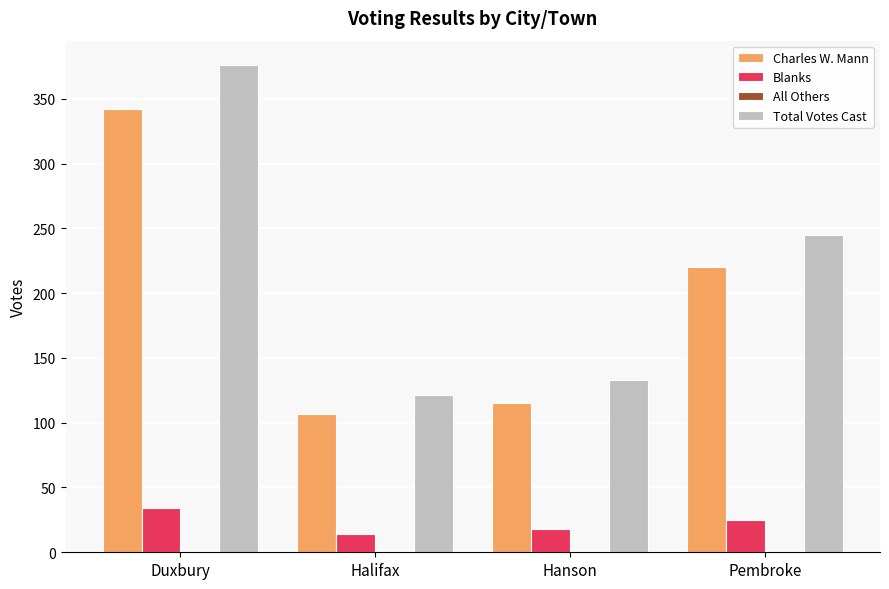

What is the value of the Charles W. Mann bar at the 4th from the left?

220